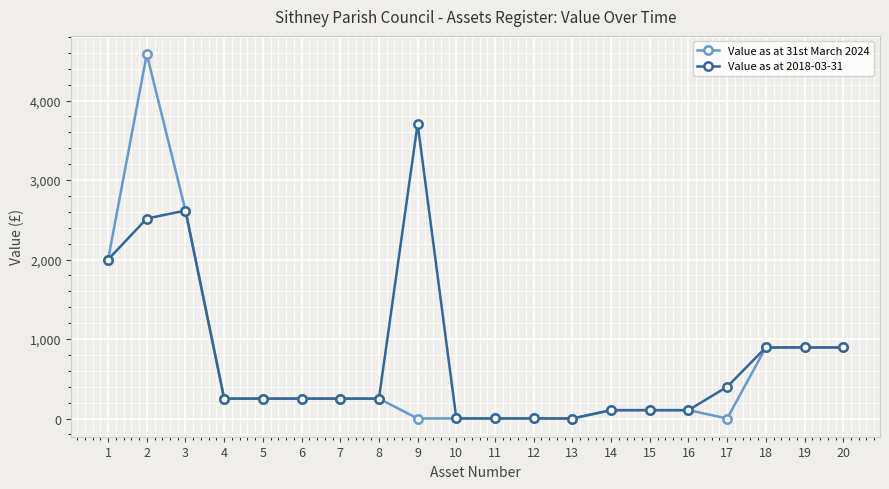

What is the difference between the Value as at 2018-03-31 values at 12 and 9?

3708.0